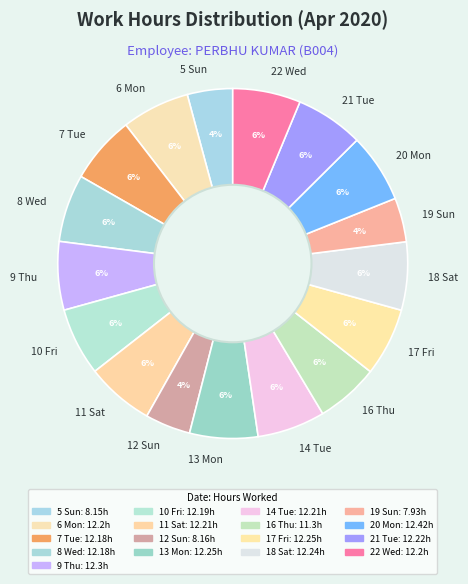

To the nearest percent, what percentage of the pie is 10 Fri?

6%